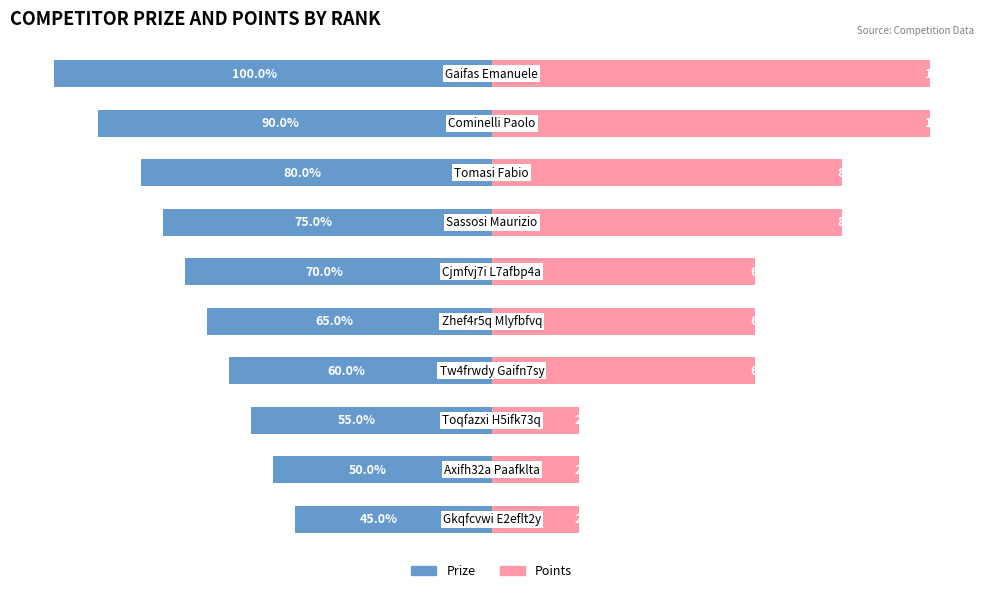

What is the sum of the Points values at 0 and 2?

180.0